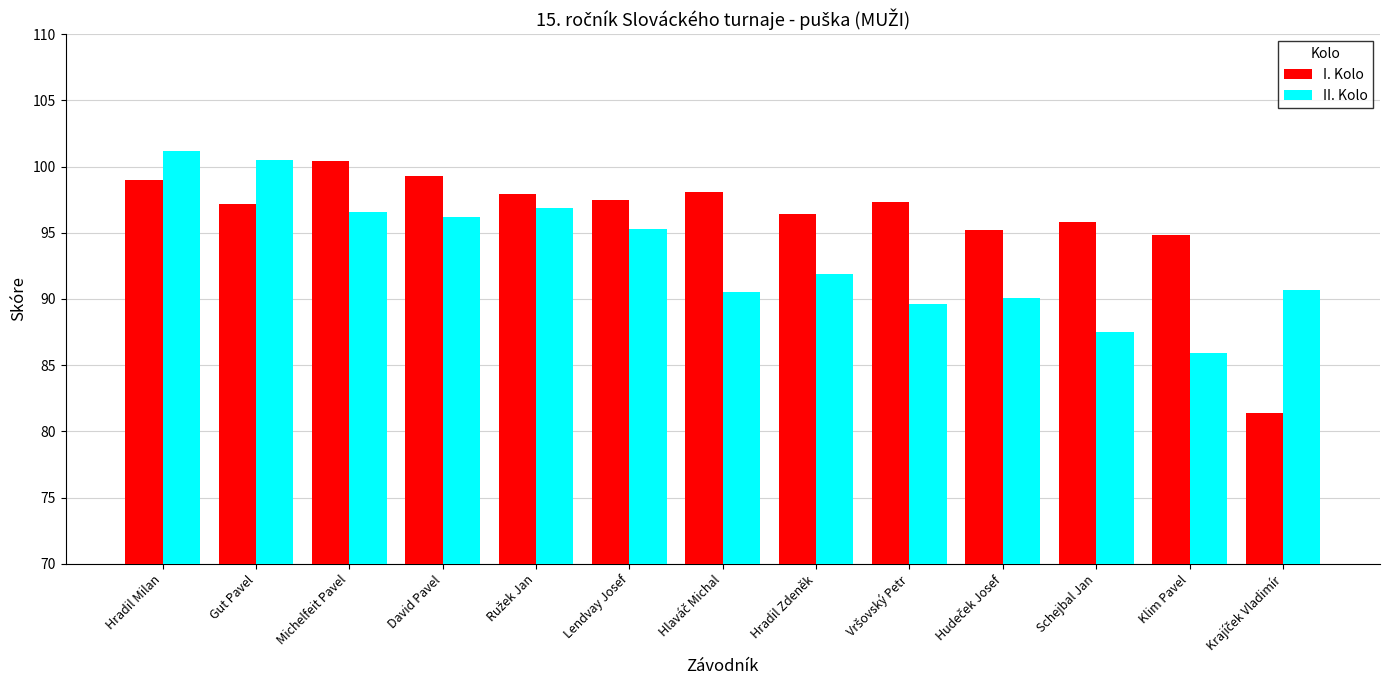

At which label does II. Kolo first exceed 91?

Hradil Milan